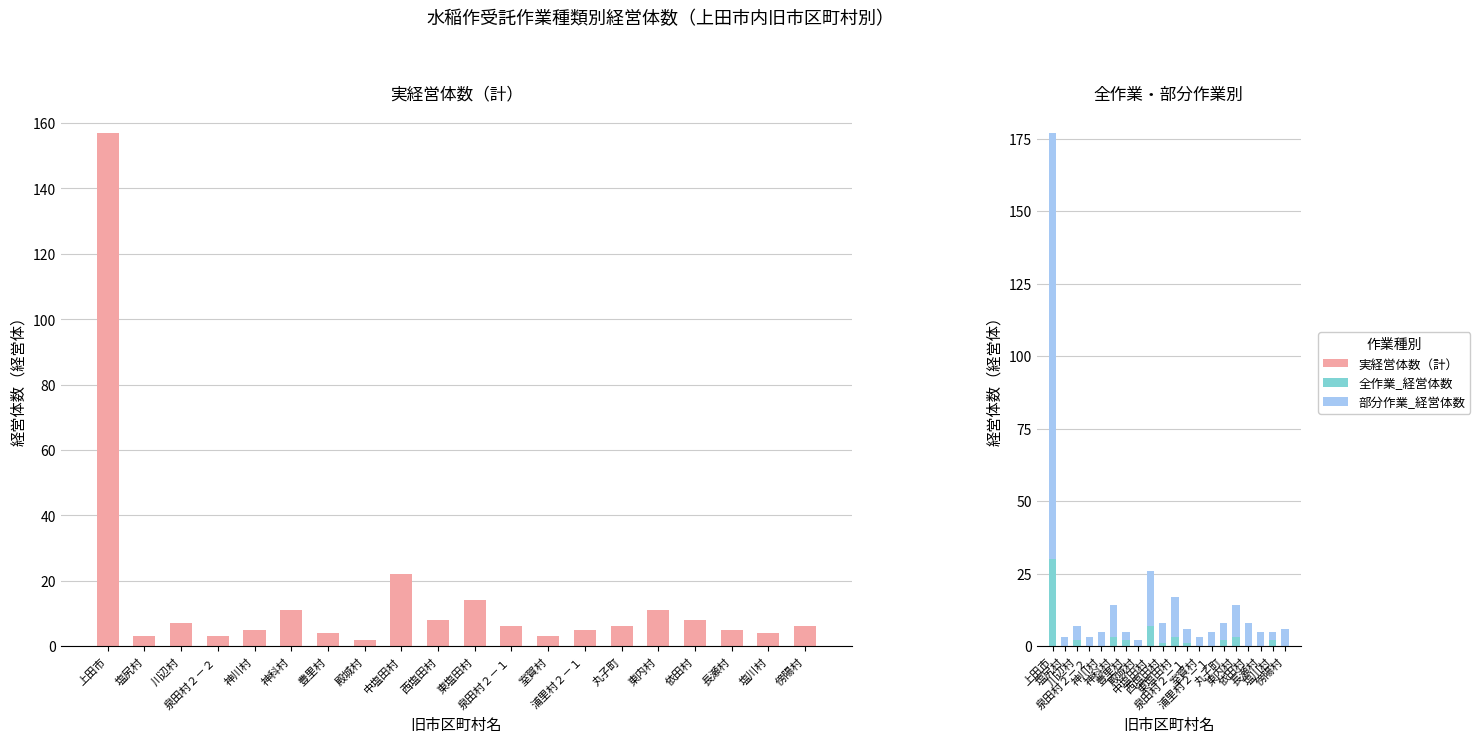

Which category has the highest value in the 全作業_経営体数 series?

上田市